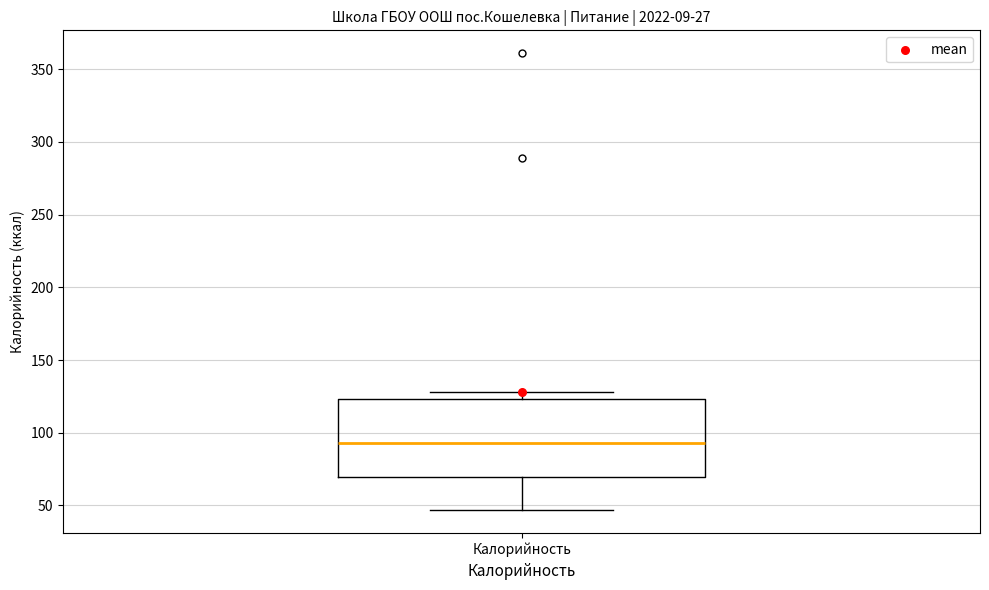

Read this box plot against the y-axis: the position of the median line, the range covered by the box, and the ends of both whiskers. The values are not printed on the chart, so give them approximately, as read against the axis.

median 95, box 70 to 125, whiskers 45 to 130